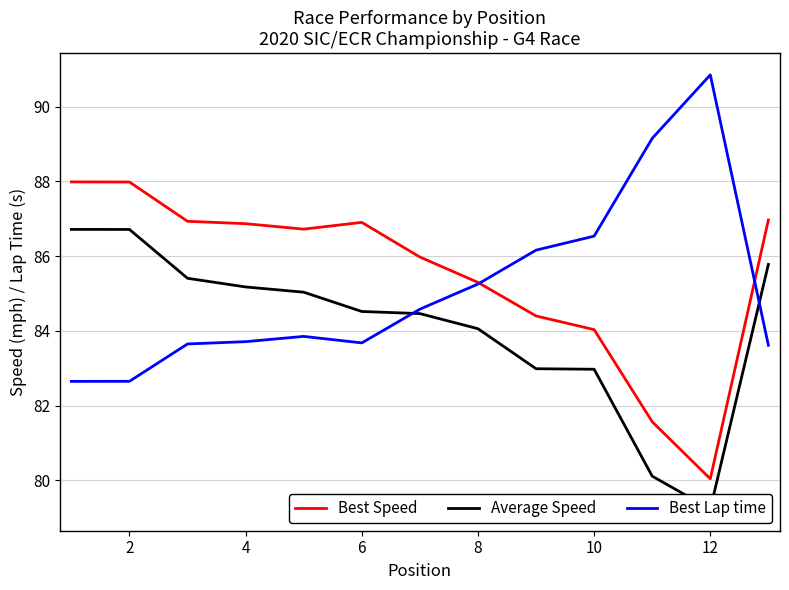

What is the lowest value of the Best Speed series?

80.0